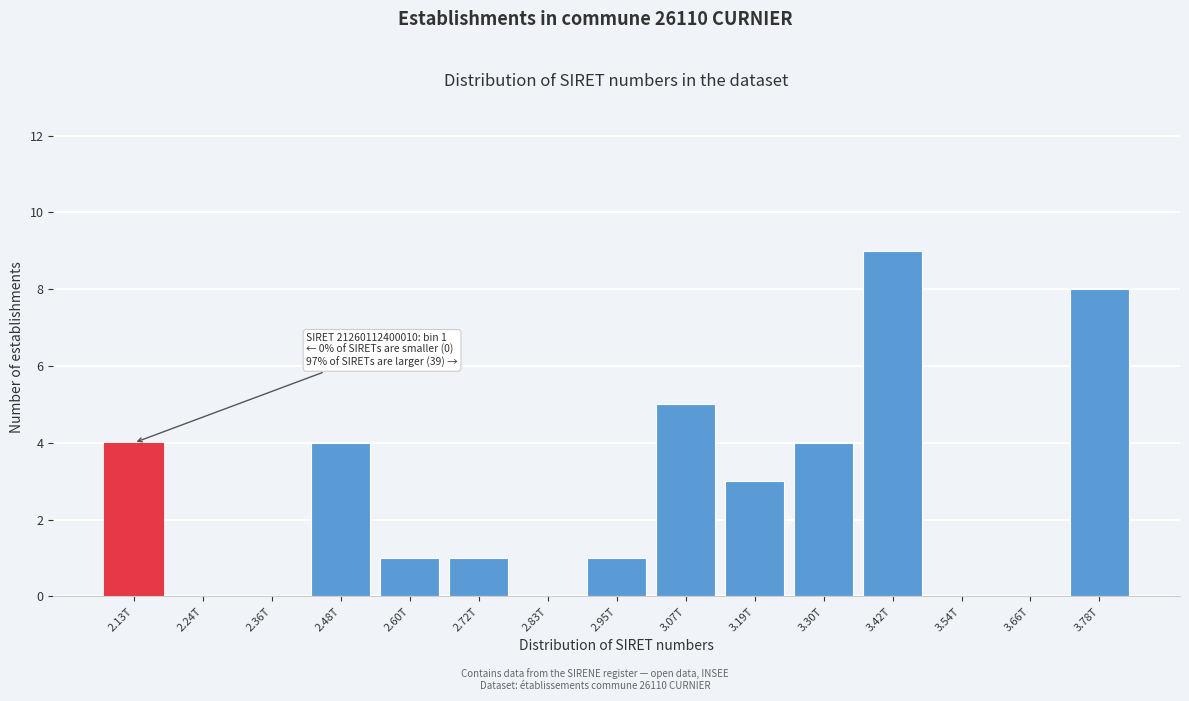

Reading left to right, list all the values displayed in this chart.

2.13T=4	2.24T=0	2.36T=0	2.48T=4	2.60T=1	2.72T=1	2.83T=0	2.95T=1	3.07T=5	3.19T=3	3.30T=4	3.42T=9	3.54T=0	3.66T=0	3.78T=8